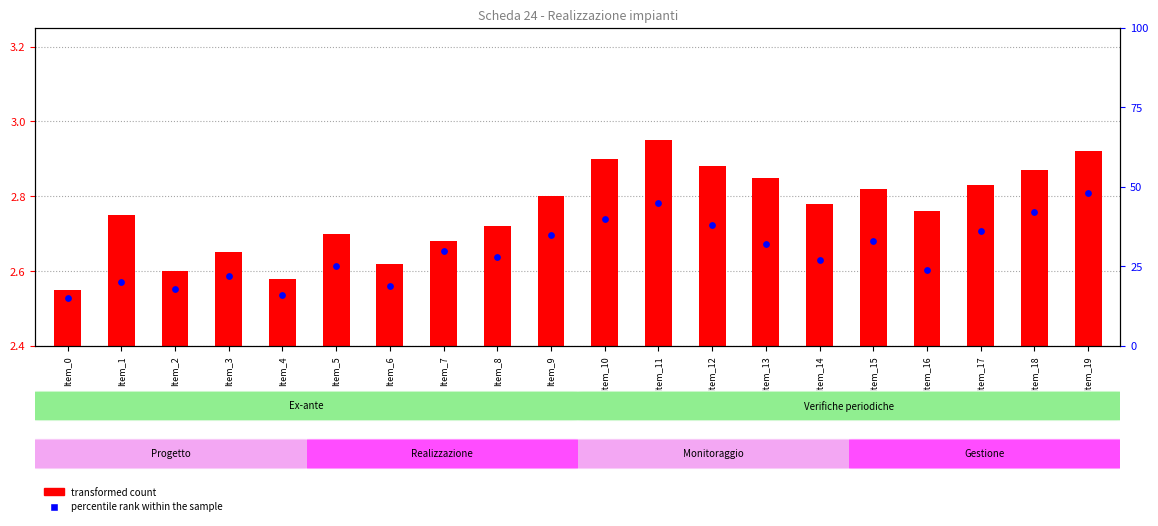

Which series has the largest total across all categories?

percentile rank within the sample